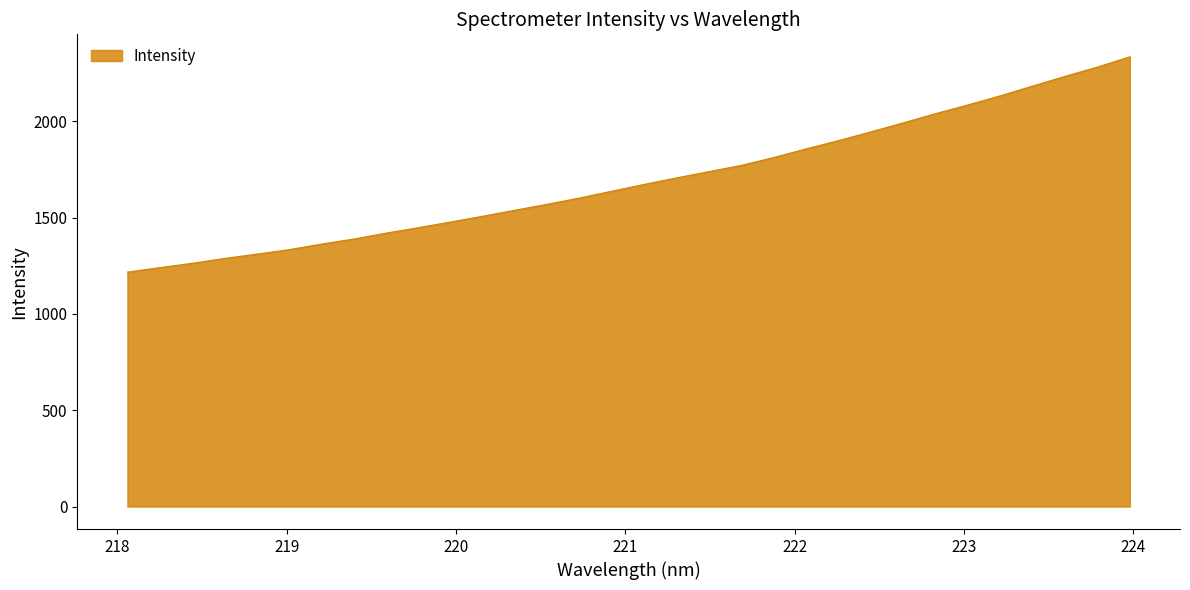

What is the maximum value shown in the chart?

2334.8